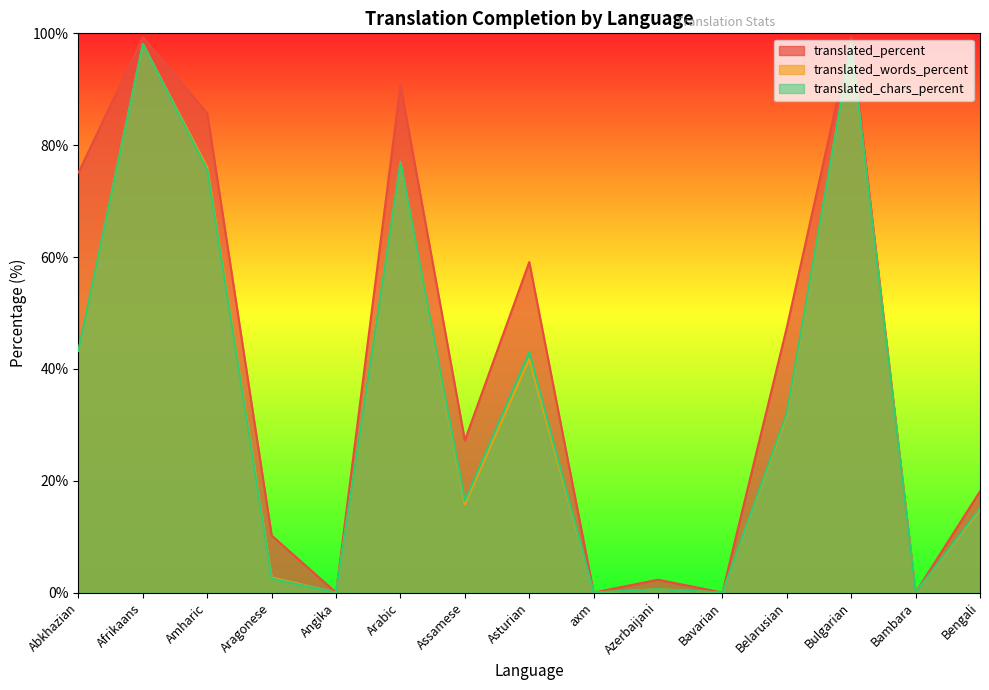

Reading left to right, extract all data points from this chart.

translated_percent: Abkhazian=75.1	Afrikaans=99.3	Amharic=85.7	Aragonese=10.2	Angika=0.0	Arabic=90.8	Assamese=27.2	Asturian=59.1	axm=0.0	Azerbaijani=2.3	Bavarian=0.0	Belarusian=47.4	Bulgarian=99.3	Bambara=0.0	Bengali=18.1
translated_words_percent: Abkhazian=43.2	Afrikaans=98.1	Amharic=76.0	Aragonese=2.7	Angika=0.0	Arabic=76.9	Assamese=15.8	Asturian=41.8	axm=0.0	Azerbaijani=0.6	Bavarian=0.0	Belarusian=31.7	Bulgarian=98.1	Bambara=0.0	Bengali=14.8
translated_chars_percent: Abkhazian=43.3	Afrikaans=98.1	Amharic=75.6	Aragonese=2.5	Angika=0.0	Arabic=76.9	Assamese=16.4	Asturian=43.0	axm=0.0	Azerbaijani=0.6	Bavarian=0.0	Belarusian=32.1	Bulgarian=98.1	Bambara=0.0	Bengali=15.1